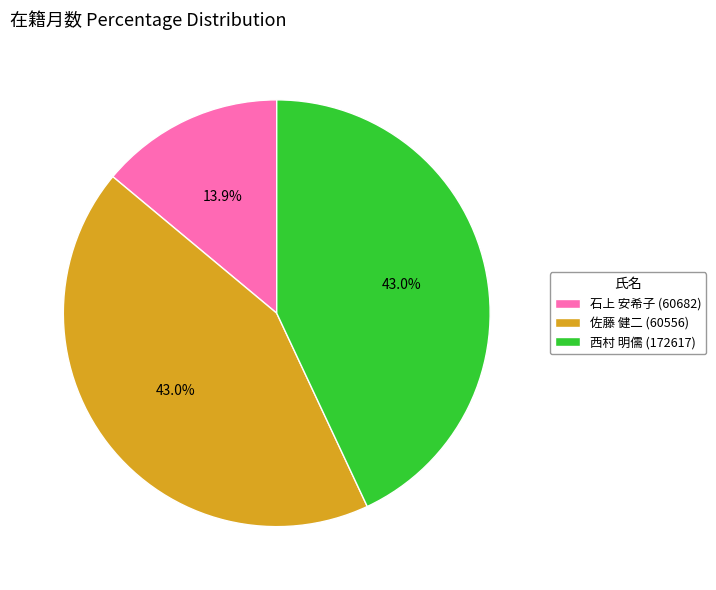

How many segments does this pie chart have?

3